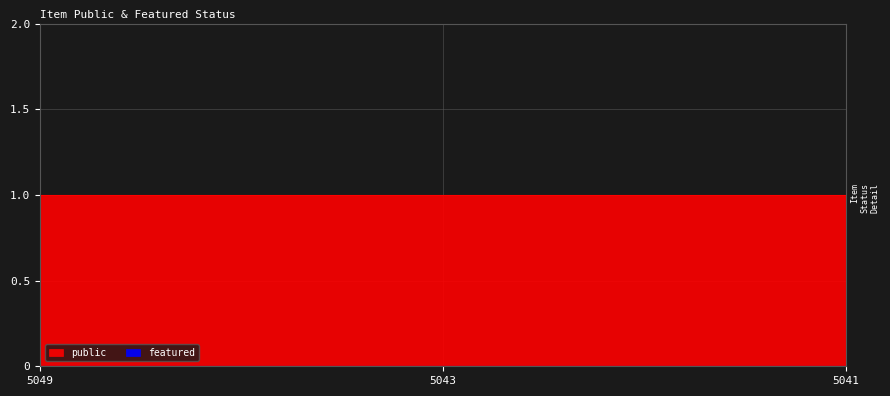

Which has a higher value, 5041 or 5043?

5041